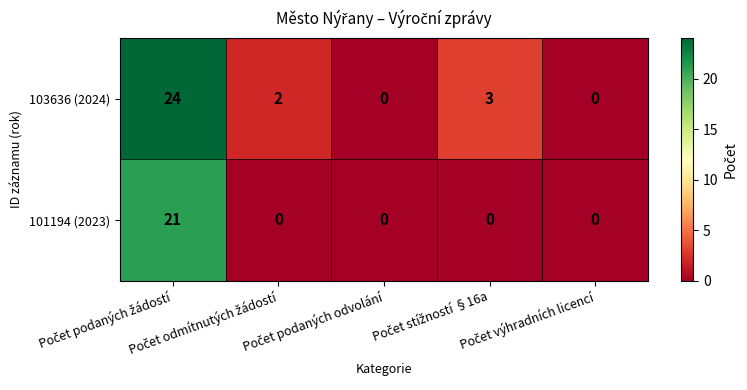

What is the greatest value displayed?

24